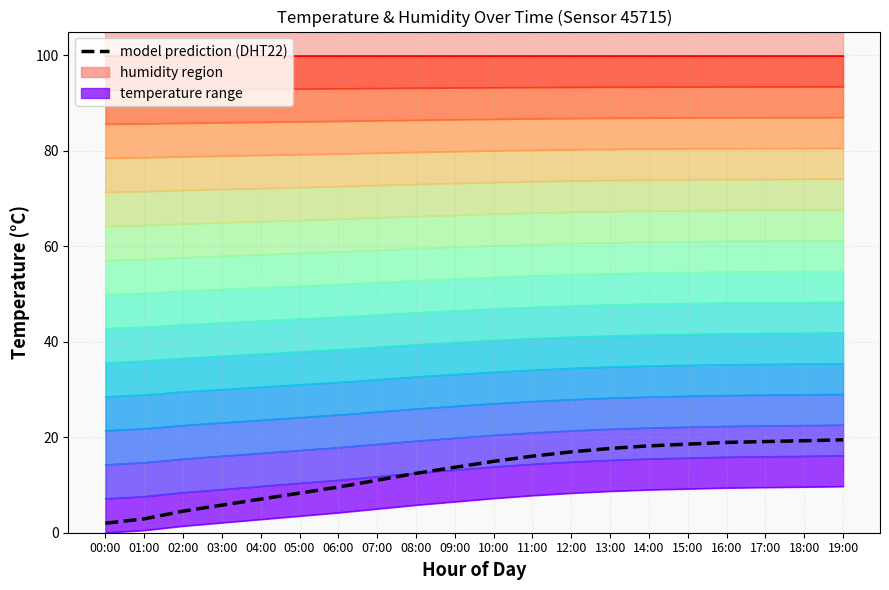

Which category has the highest value across all series?

19:00